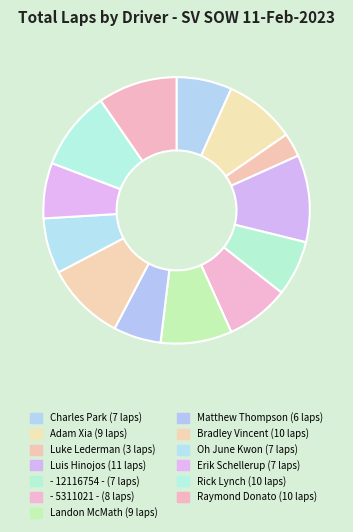

What is the smallest slice in the pie chart?

Luke Lederman